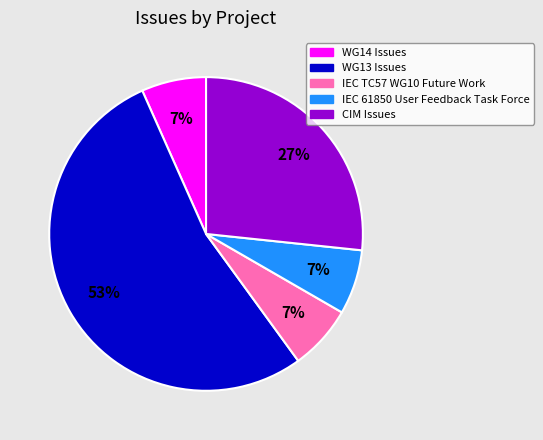

To the nearest percent, what percentage of the pie is IEC 61850 User Feedback Task Force?

7%